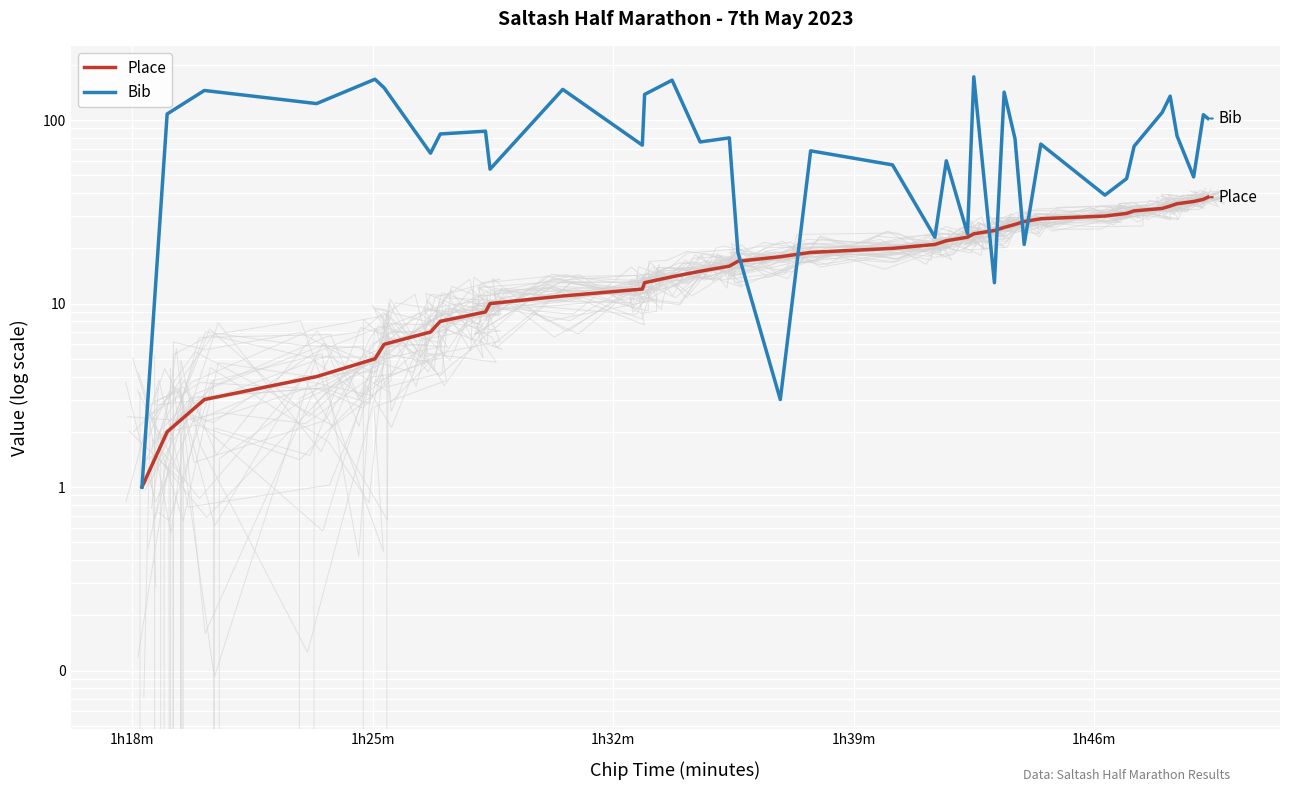

What is the maximum value for Place?

38